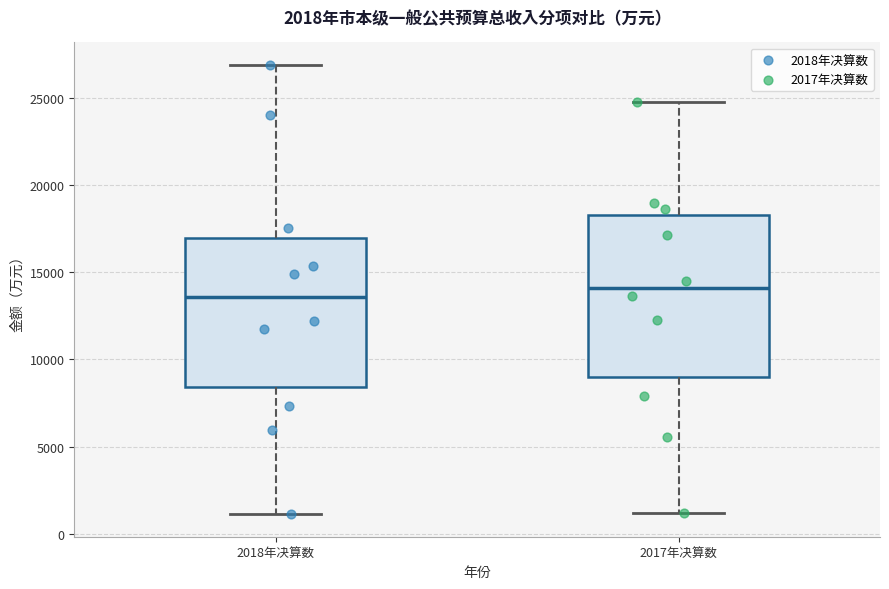

Which box has the highest median line?

2017年决算数